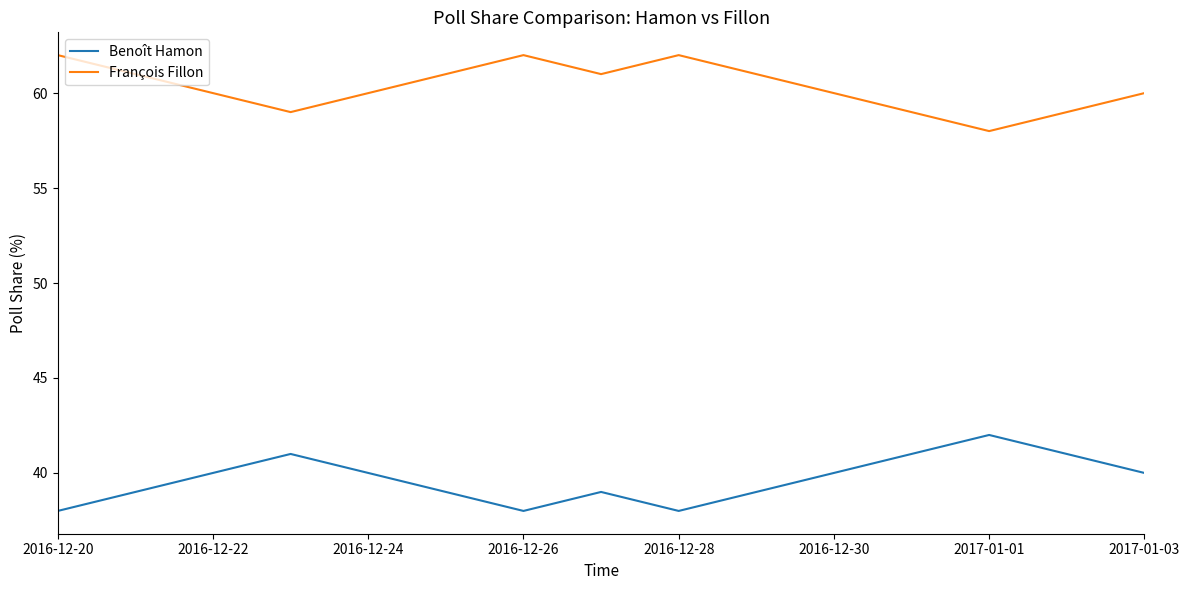

True or false: François Fillon and Benoît Hamon intersect in this chart.

False